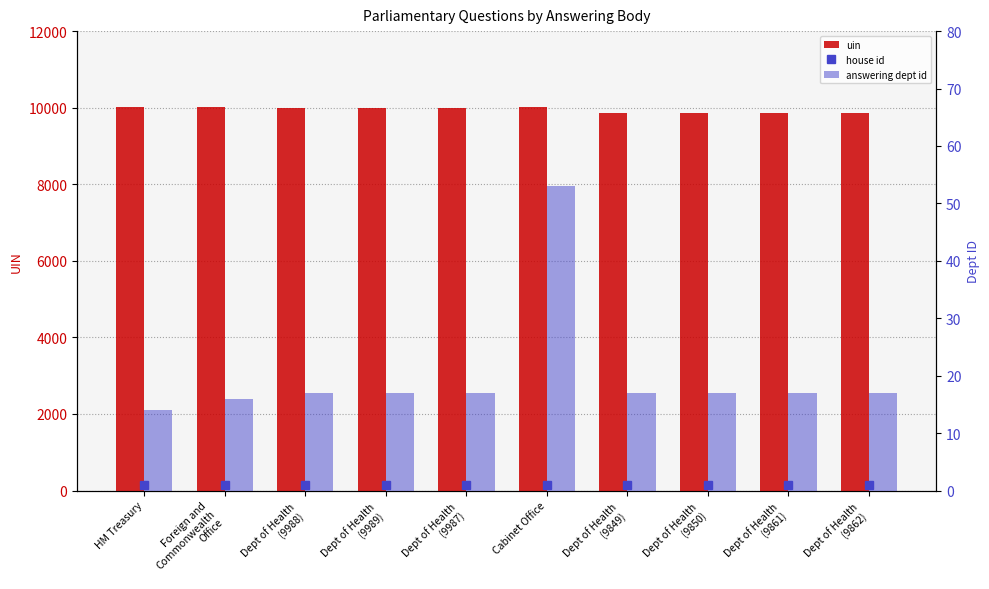

At Dept of Health
(9861), list the series in order from largest to smallest.

uin, answering dept id, house id